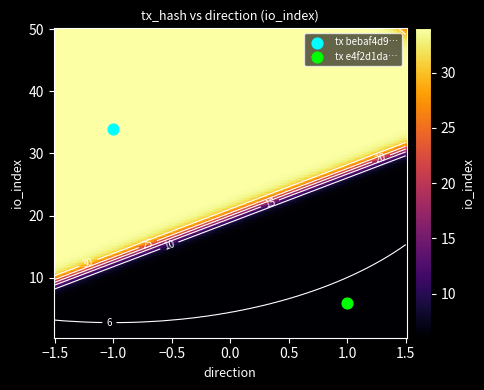

The value of bebaf4d942b63dc7344b42d8cae041bcf7f440a at direction is -0.3. True or false?

False